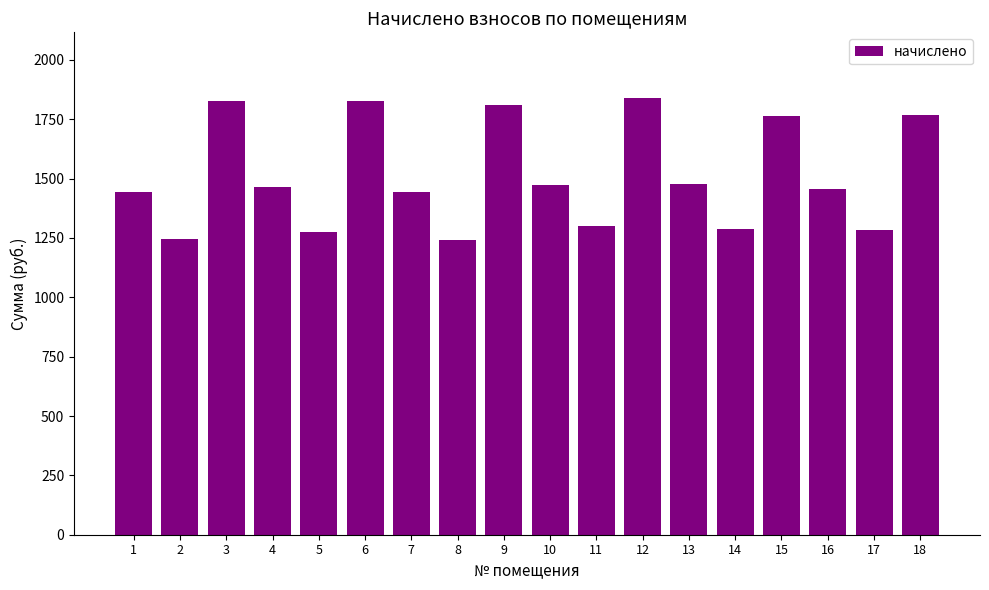

What is the greatest value displayed?

1840.1